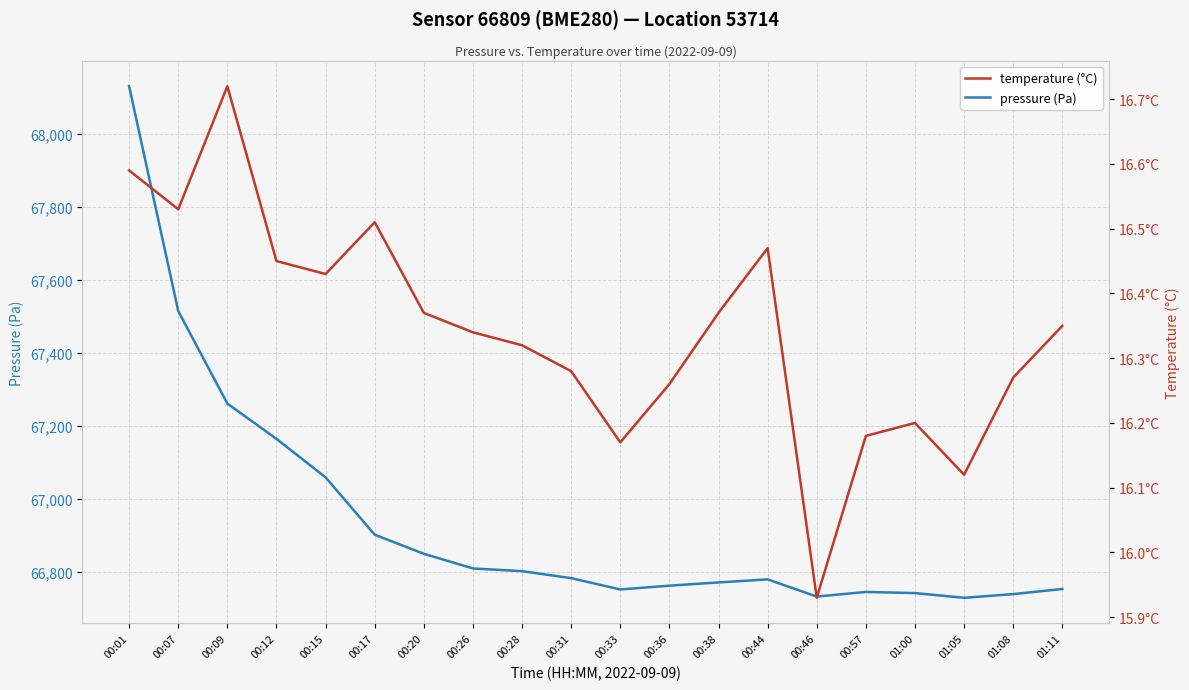

At which category is the sum across all series the highest?

00:01